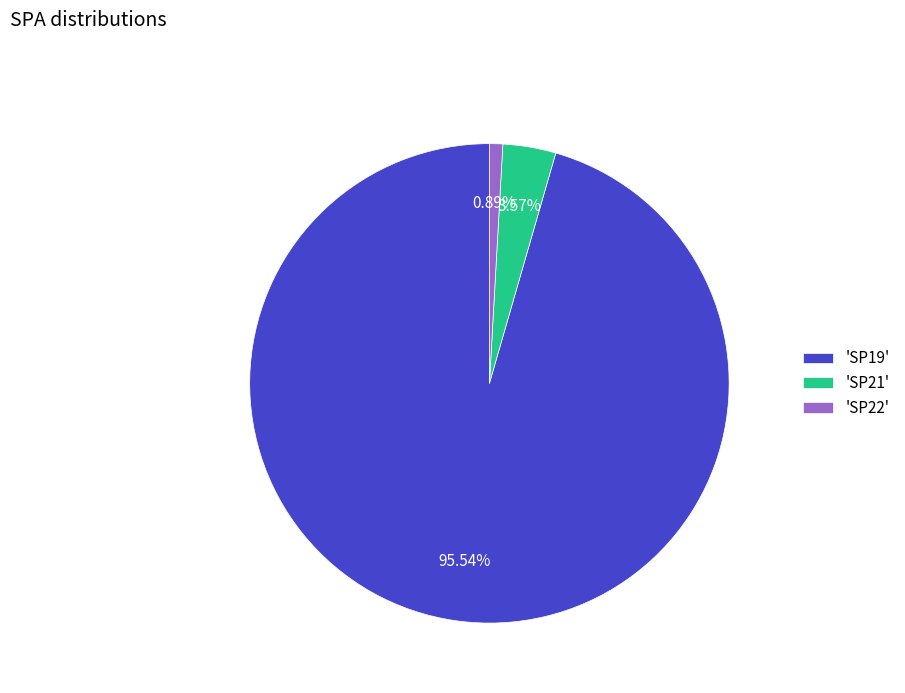

Rank the categories by value from lowest to highest.

'SP22', 'SP21', 'SP19'